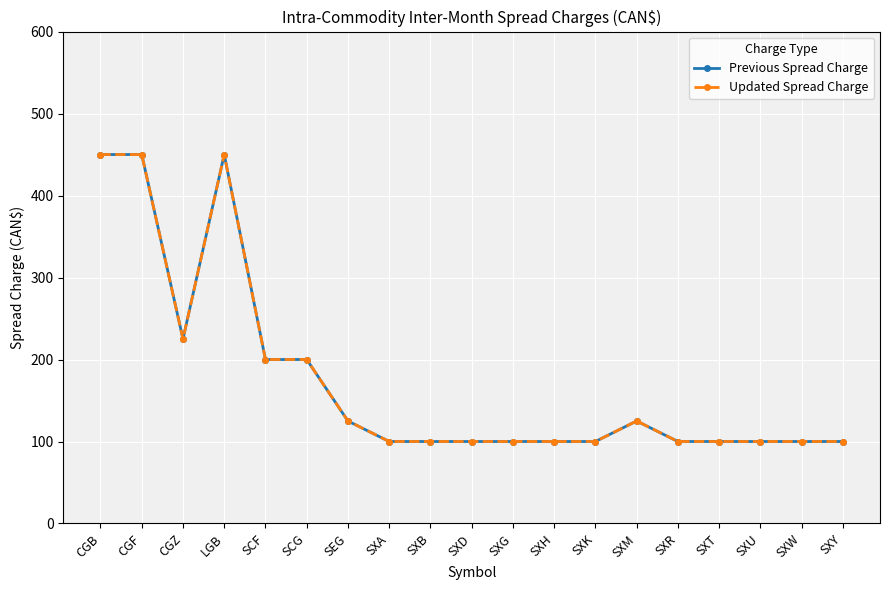

The Previous Spread Charge series shows 450 at CGB. True or false?

True